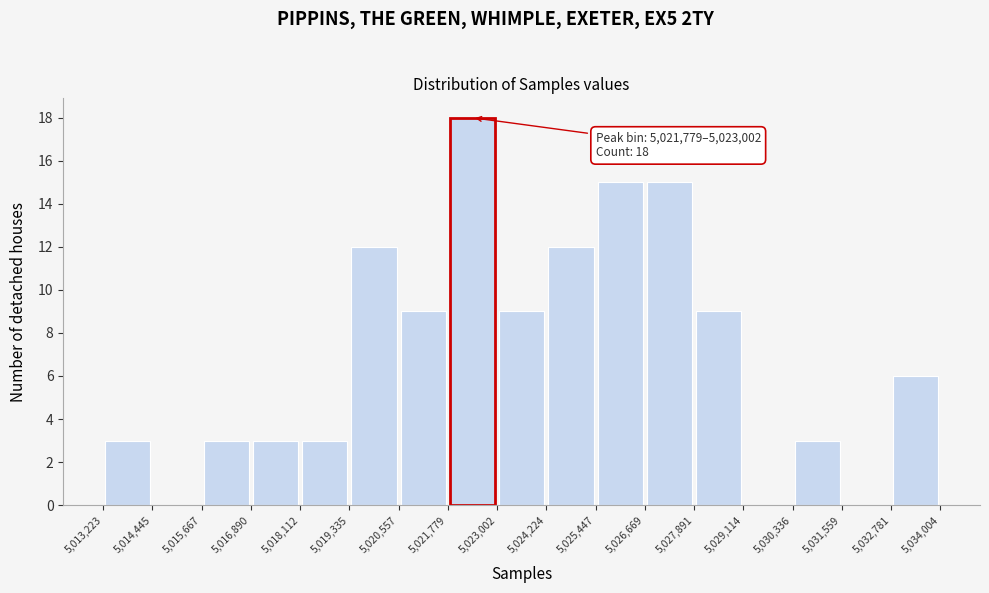

Which range on the x-axis has the tallest bar?

5,021,779 to 5,023,002